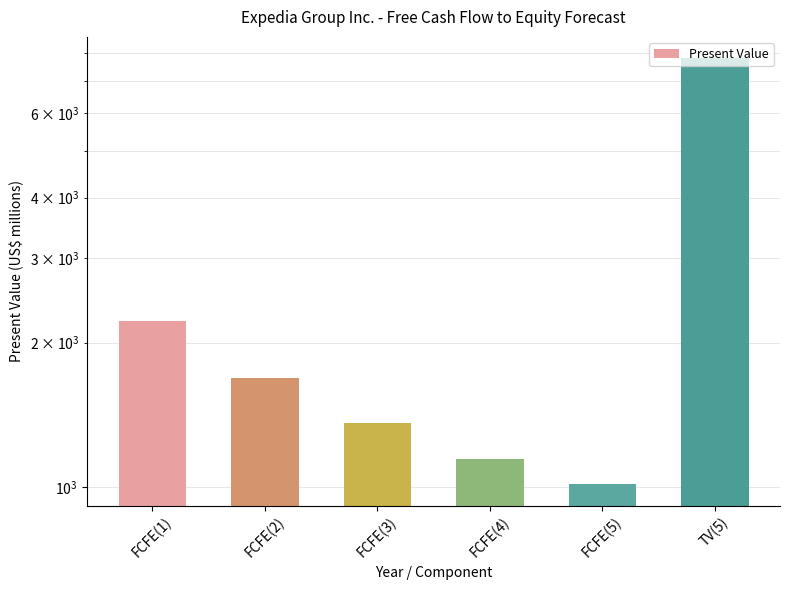

What is the ratio of the value at TV(5) to the value at FCFE(2)?

4.6